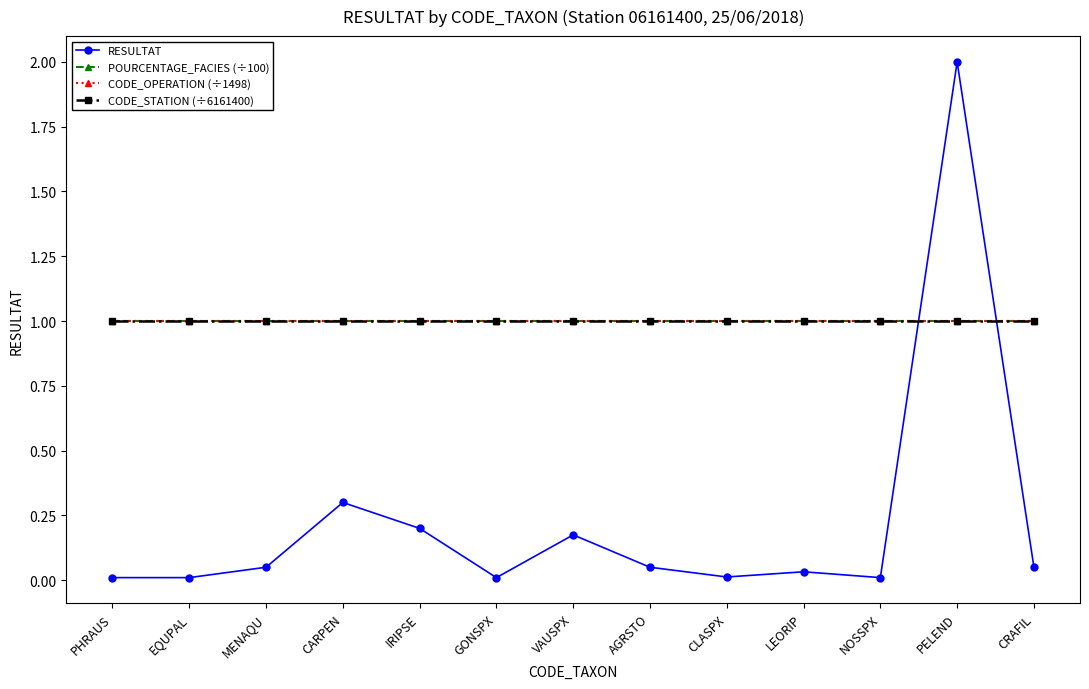

True or false: POURCENTAGE_FACIES (÷100) has more than 0 points higher than both neighbors.

False